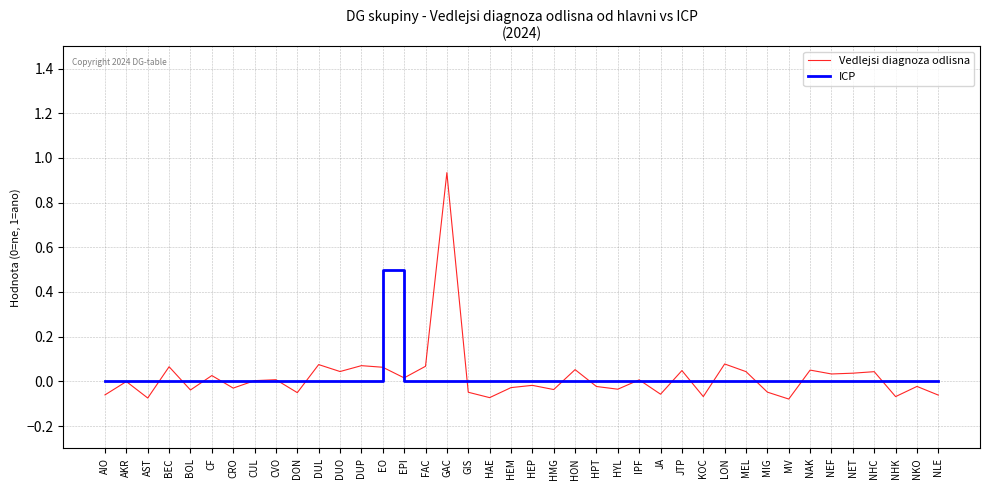

What position from the right is NET?

5